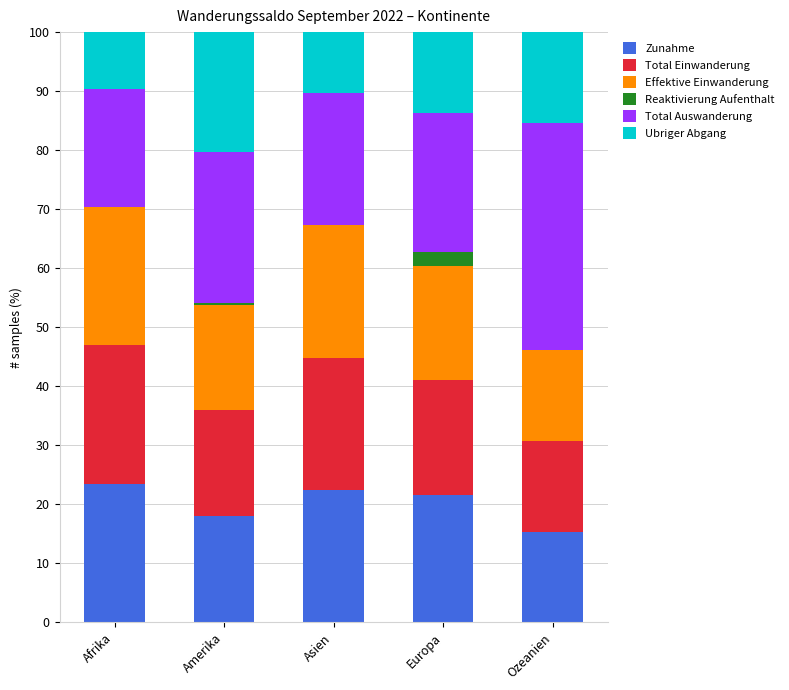

What is the total value across all series at Afrika?

100.0